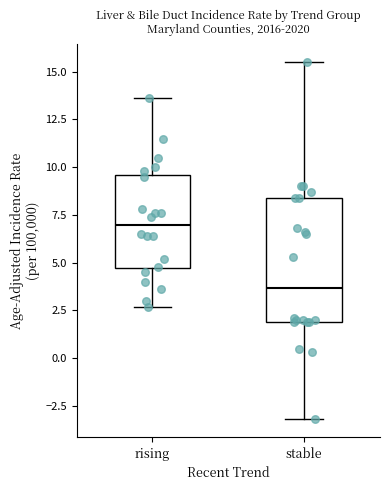

Reading left to right, transcribe this box plot: for each box, give where its median line is, the range the box spans, and where its two whiskers end, as read against the y-axis. The values are not printed on the chart, so give them approximately, as read against the axis.

rising: median 7.0, box 4.5 to 9.5, whiskers 2.5 to 13.5
stable: median 3.5, box 2.0 to 8.5, whiskers -3.0 to 15.5